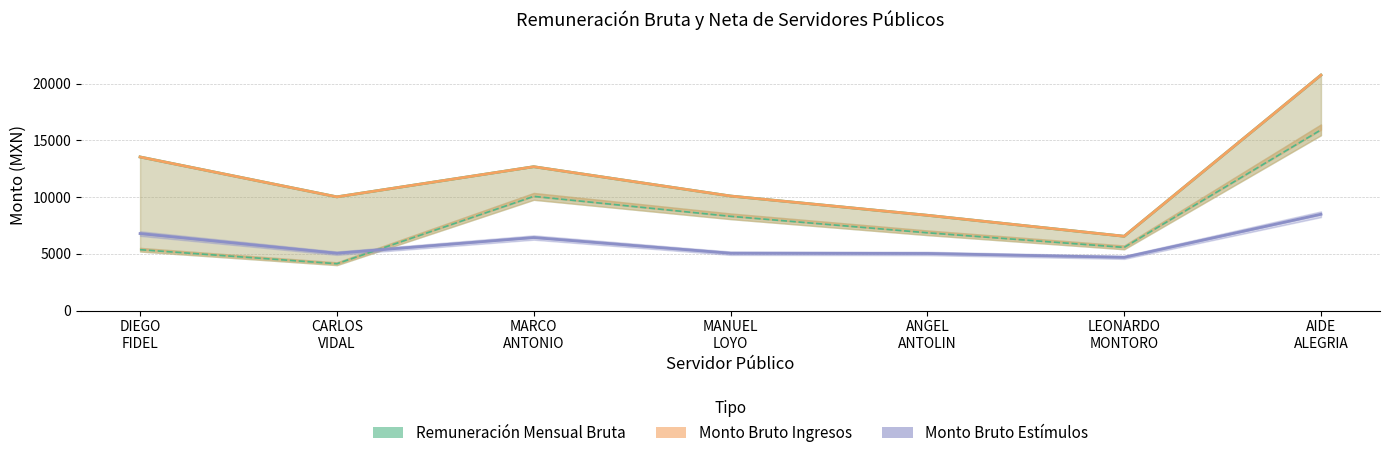

Which label corresponds to the smallest value in the chart?

LEONARDO
MONTORO